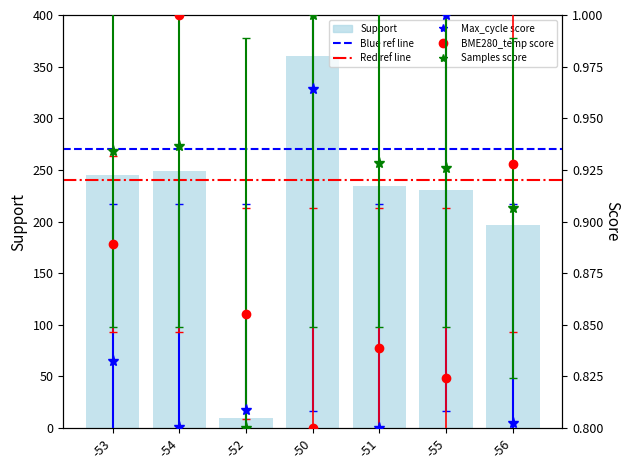

The value at -54 is 439.1. True or false?

False